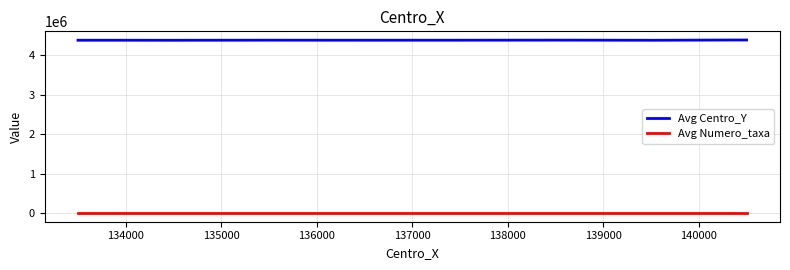

Does the chart have visible grid lines?

Yes